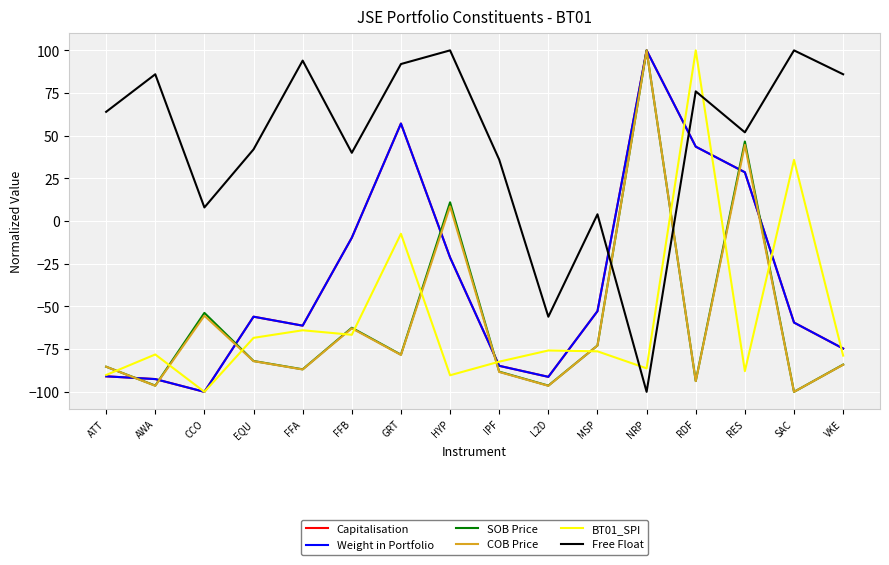

True or false: Capitalisation has a value of 77.6 at RDF.

False